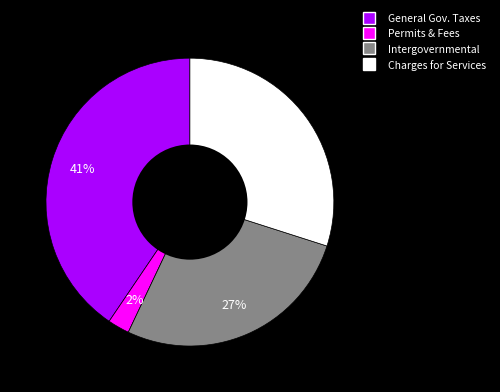

Which slice is the smallest?

Permits & Fees